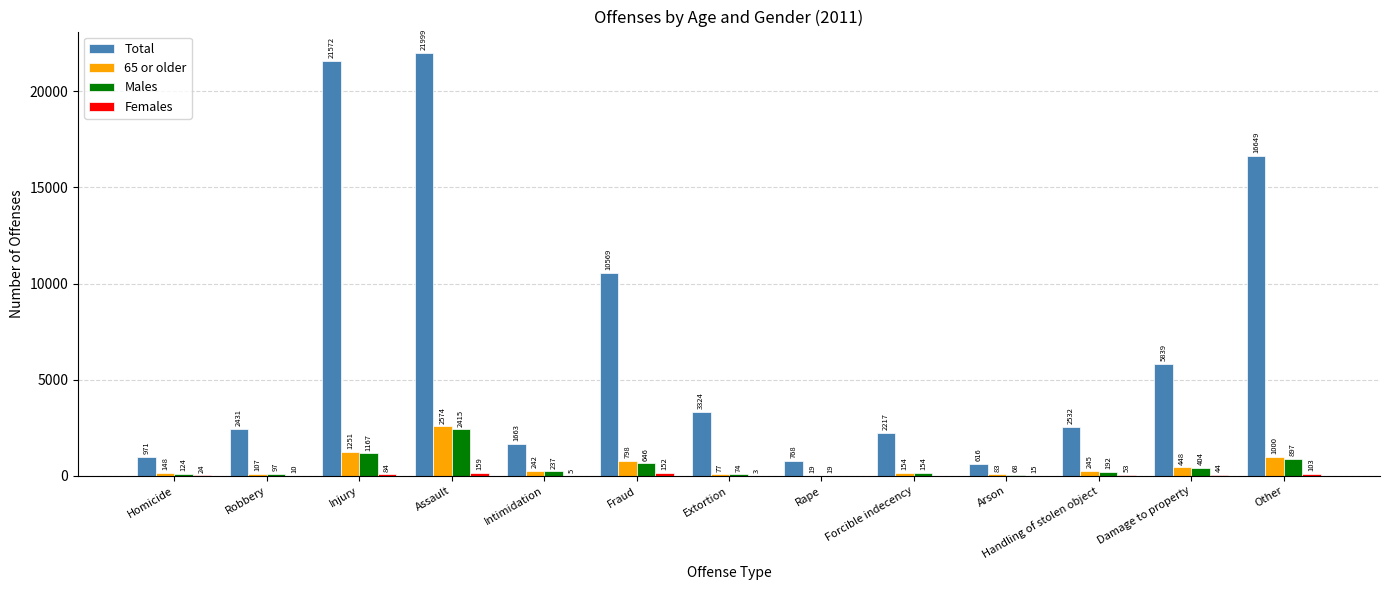

Does the chart contain stacked bars?

No